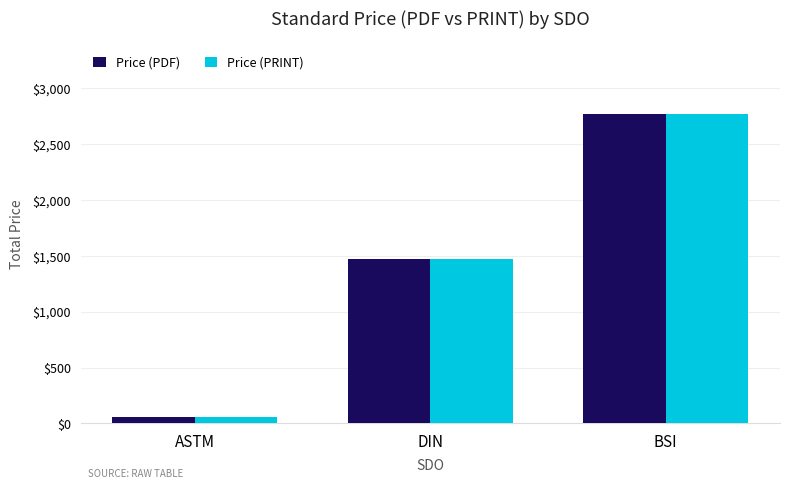

Is it true that Price (PRINT) equals 1470.2 at DIN?

True